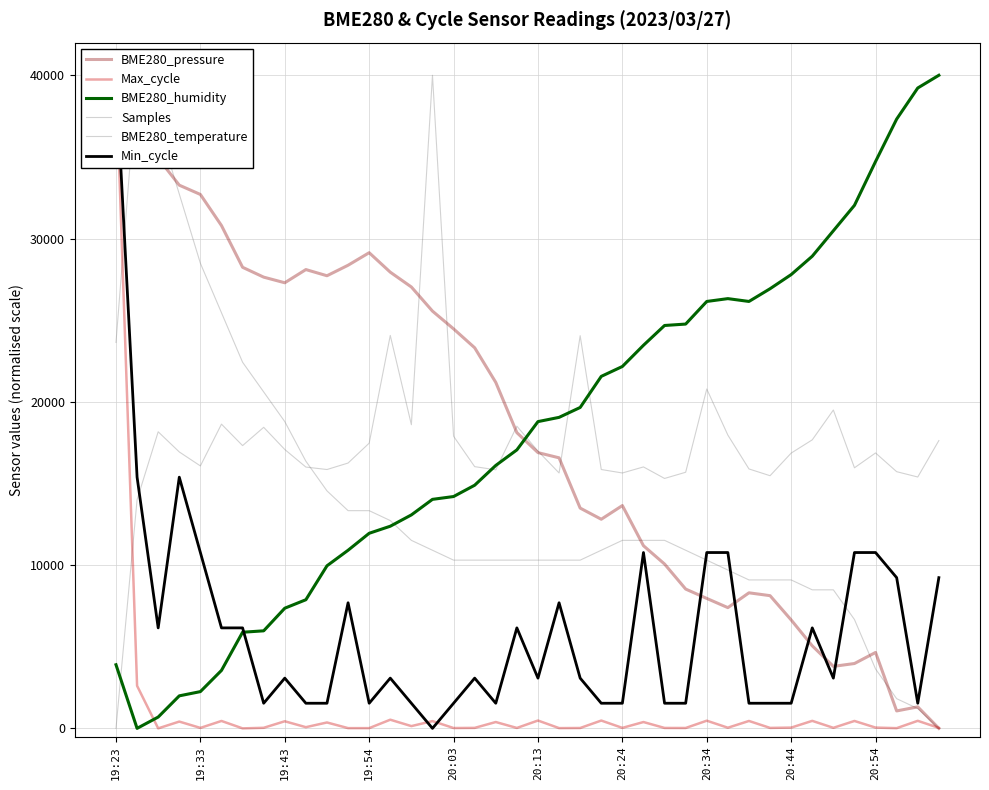

Is the value of Min_cycle at 20:13 greater than the value of Max_cycle at 22?

Yes